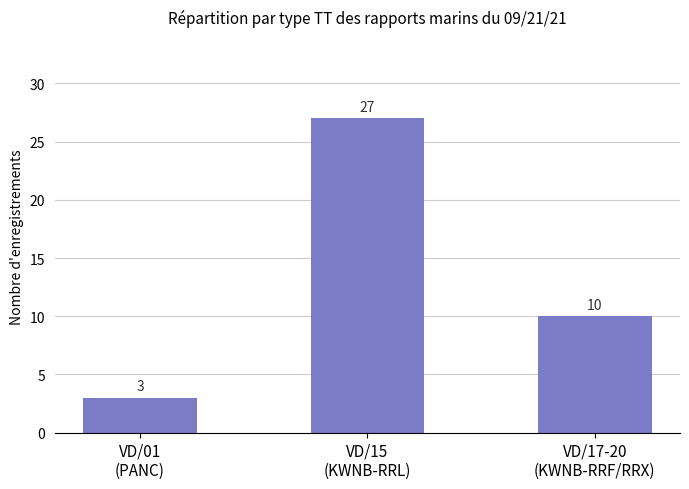

Are the bars grouped side by side (vs. stacked)?

No